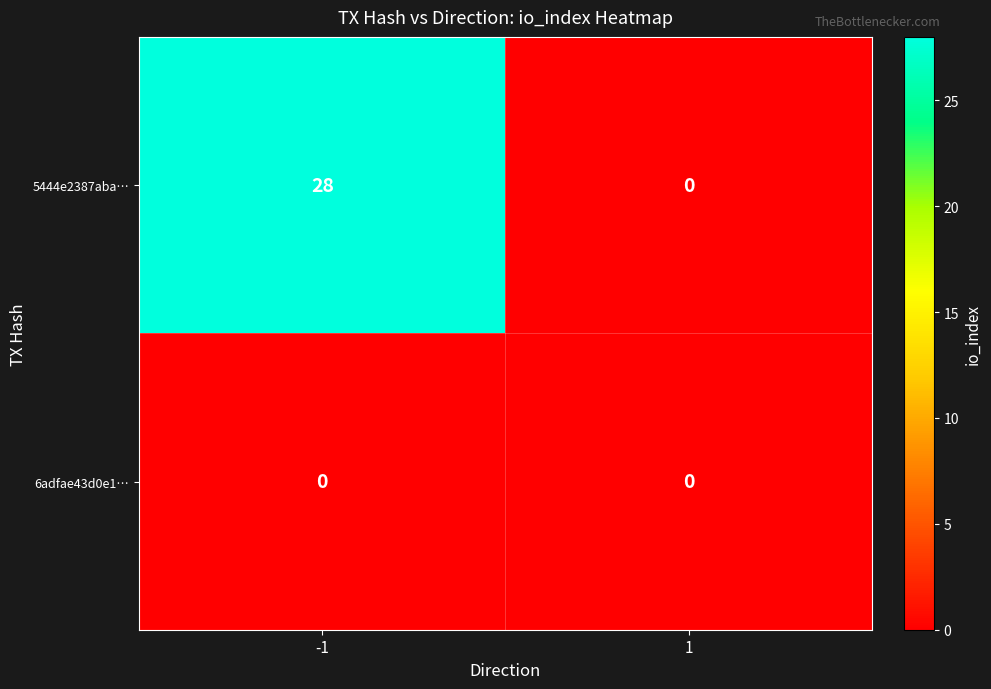

What is the difference between the maximum and minimum values in the 5444e2387aba… series?

28